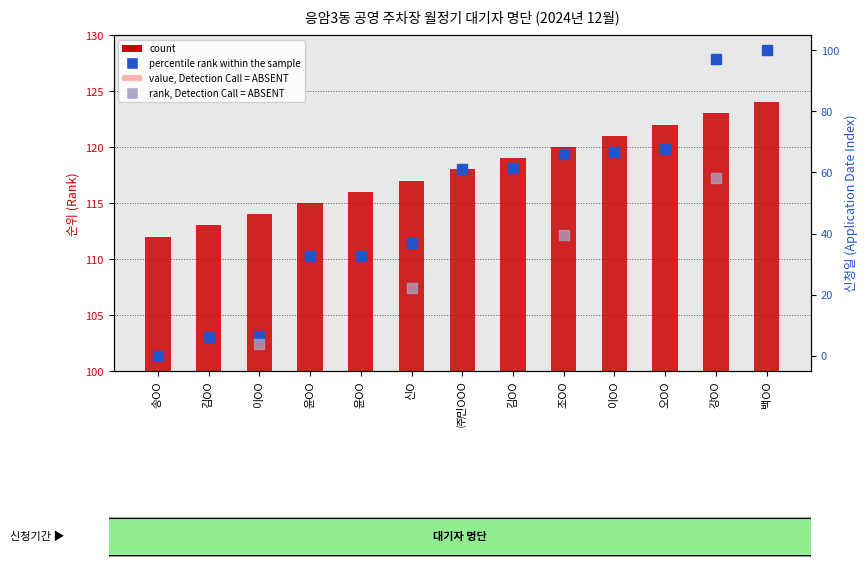

At which category is the sum across all series the highest?

백OO